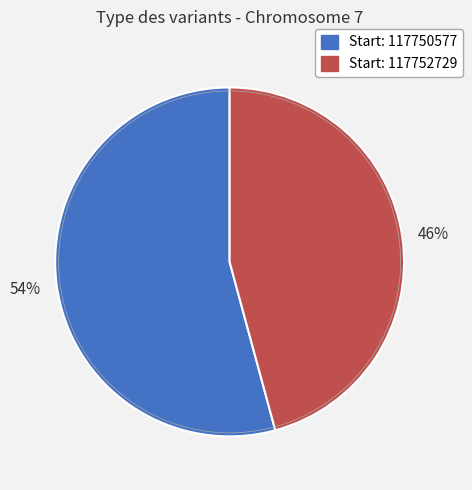

To the nearest percent, what is the difference between the largest and smallest slice percentages?

8%